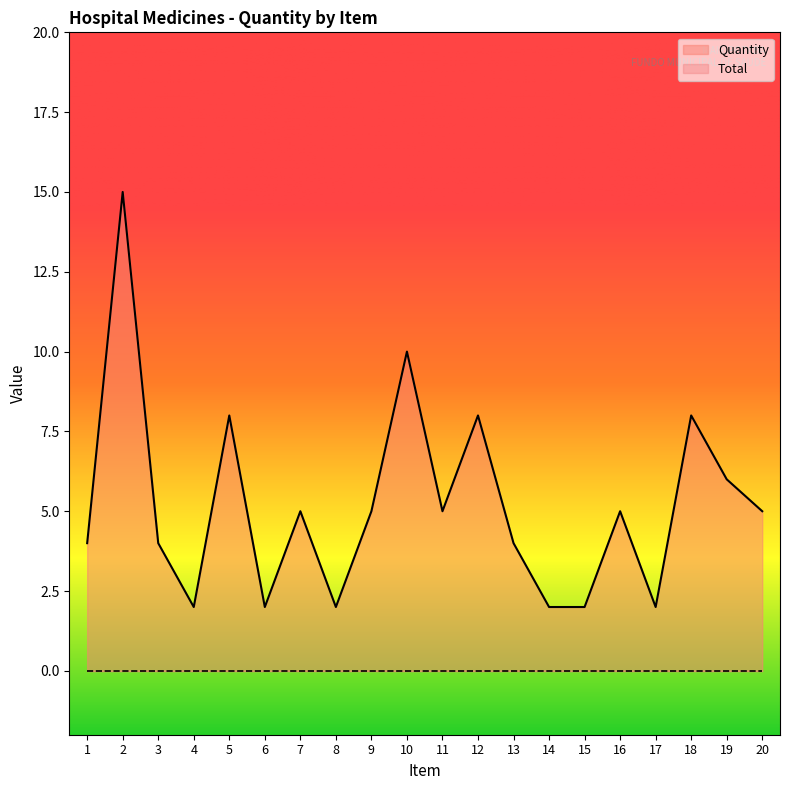

What is the value of the 1st point from the left?

4